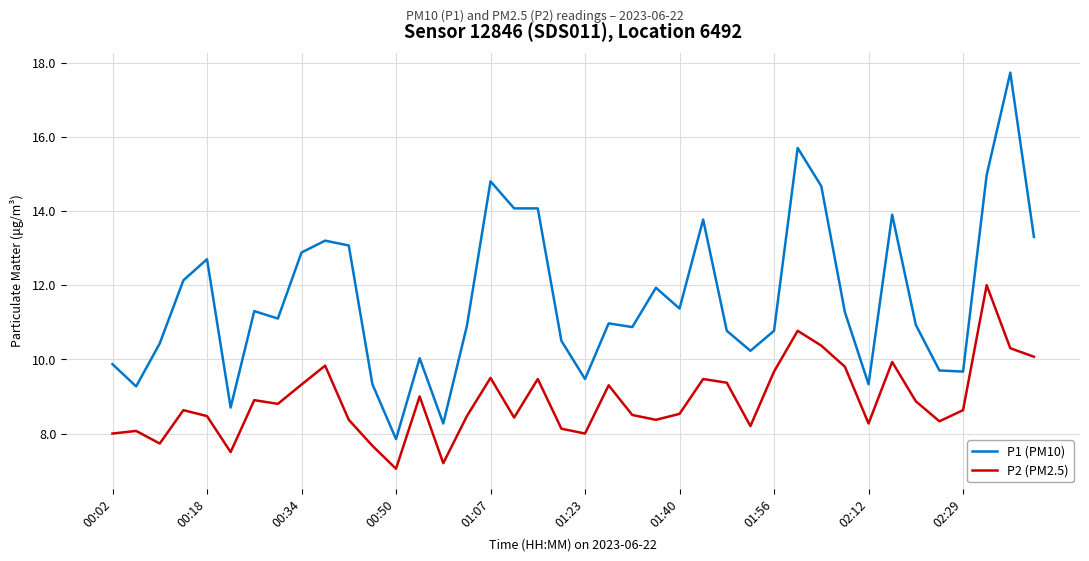

True or false: P2 (PM2.5) and P1 (PM10) intersect in this chart.

False